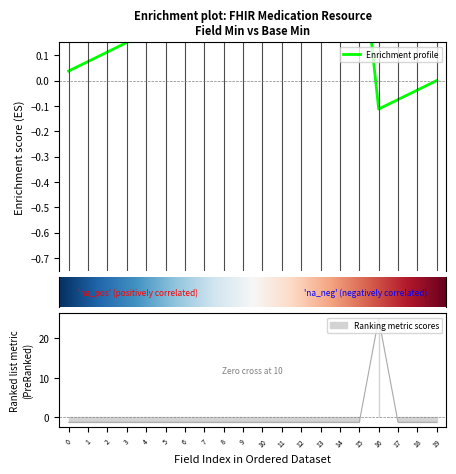

How many values exceed -1?

1